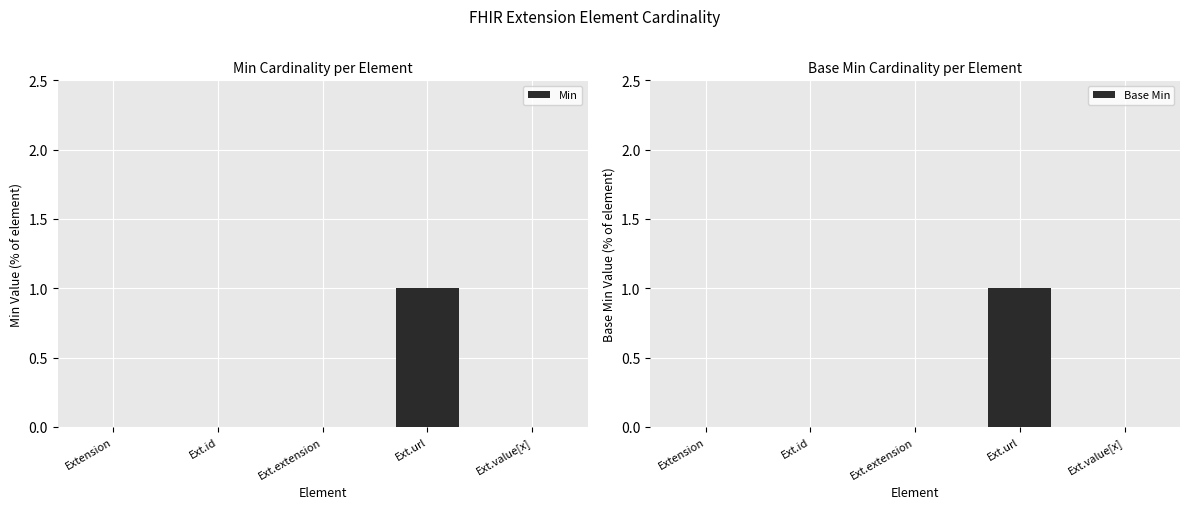

What is the label of the 3rd bar from the left?

Ext.extension